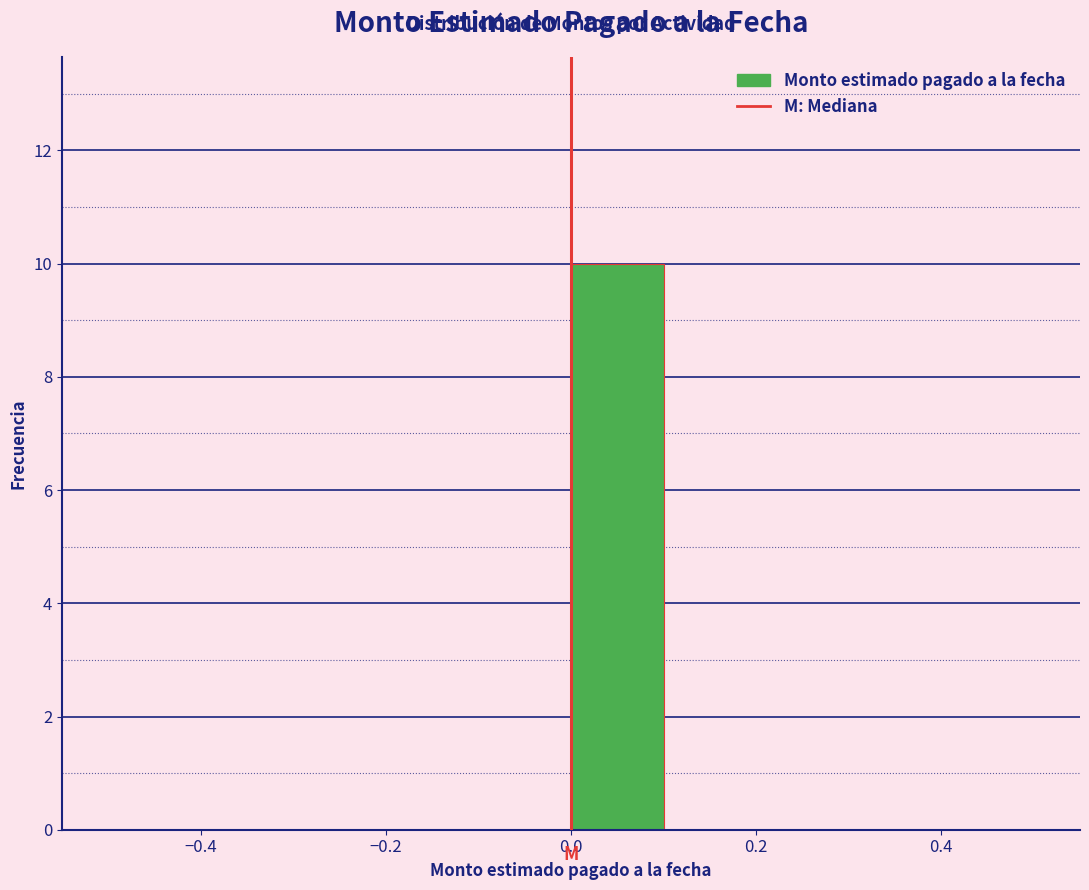

Reading left to right, list every bar in this chart as the range it spans on the x-axis followed by its height. The values are not printed on the chart, so give them approximately, as read against the axis.

-0.5 to -0.4: 0
-0.4 to -0.3: 0
-0.3 to -0.2: 0
-0.2 to -0.1: 0
-0.1 to 0.0: 0
0.0 to 0.1: 10
0.1 to 0.2: 0
0.2 to 0.3: 0
0.3 to 0.4: 0
0.4 to 0.5: 0